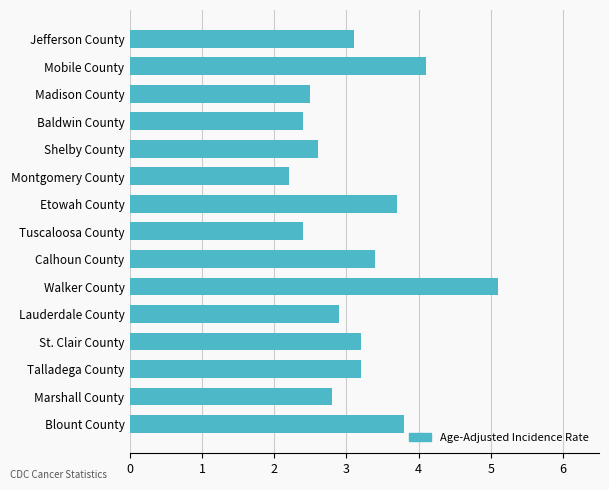

Does the chart contain any negative values?

No